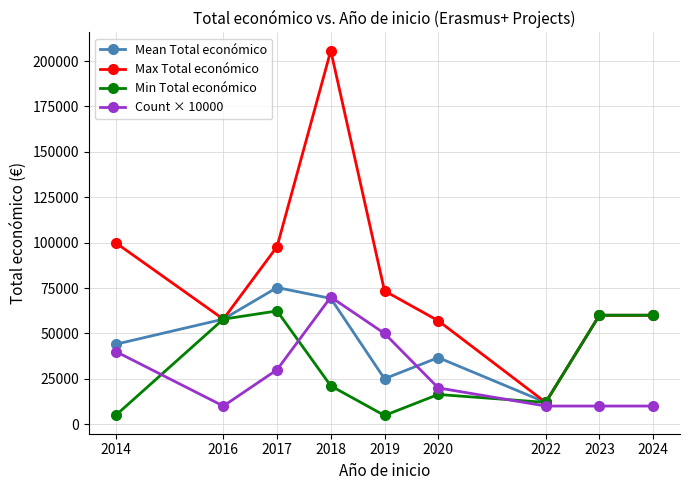

At which category does Min Total económico reach its first local valley?

2019